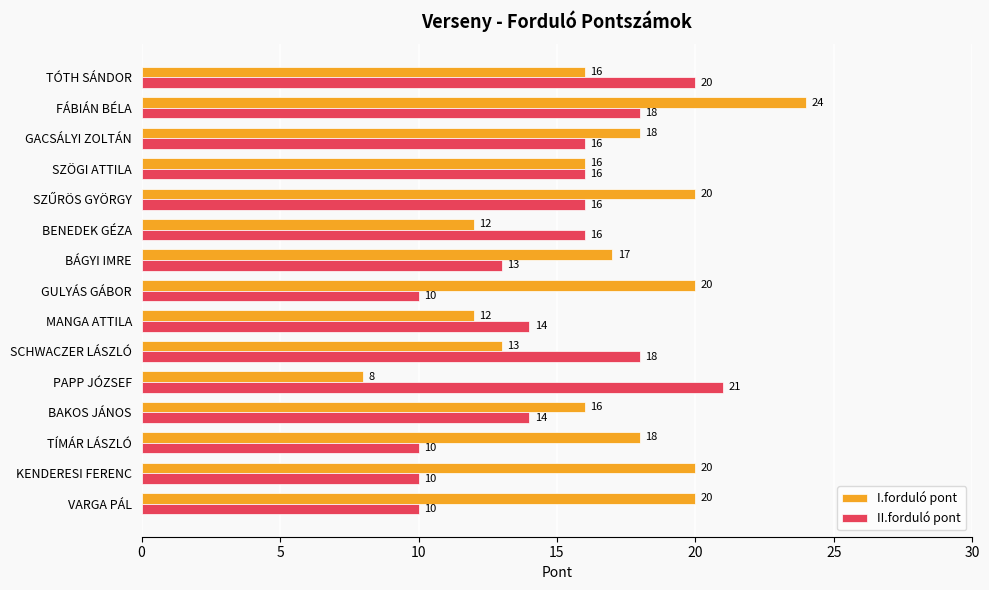

Which category has the lowest value across all series?

PAPP JÓZSEF